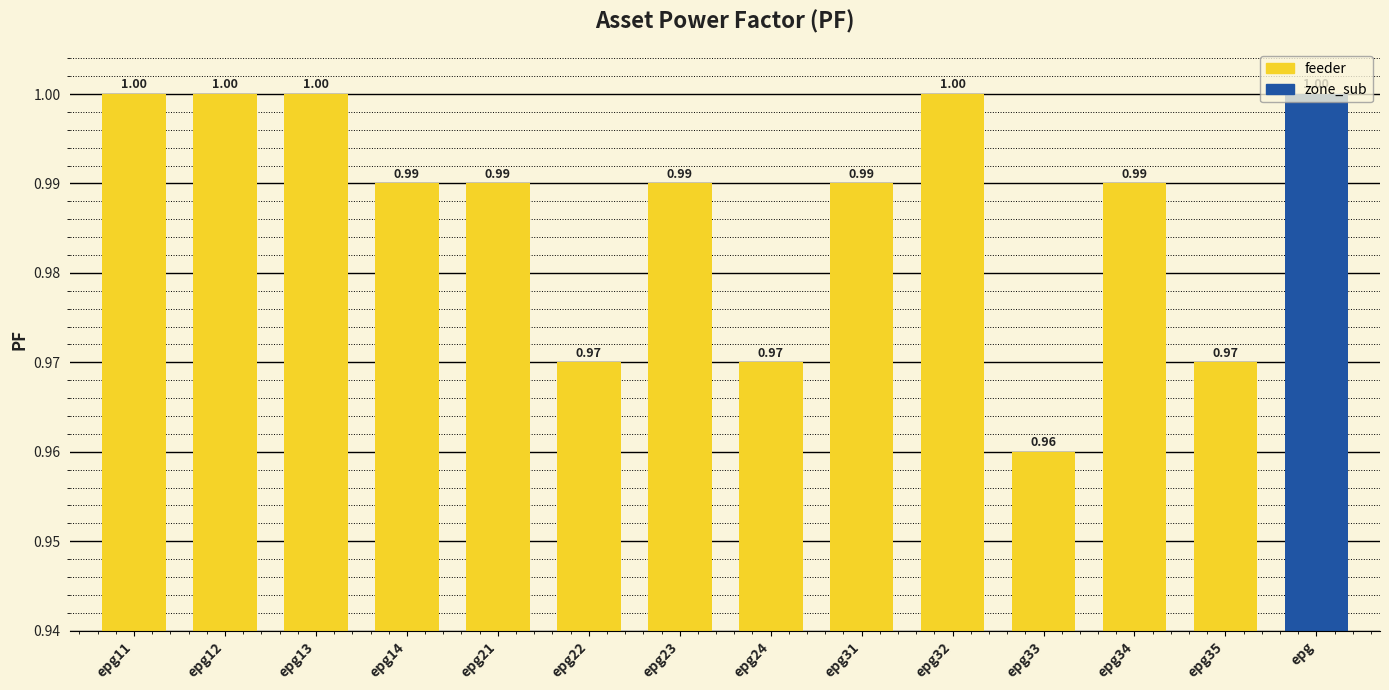

Reading right to left, list all the values displayed in this chart.

epg=1.0	epg35=1.0	epg34=1.0	epg33=1.0	epg32=1.0	epg31=1.0	epg24=1.0	epg23=1.0	epg22=1.0	epg21=1.0	epg14=1.0	epg13=1.0	epg12=1.0	epg11=1.0